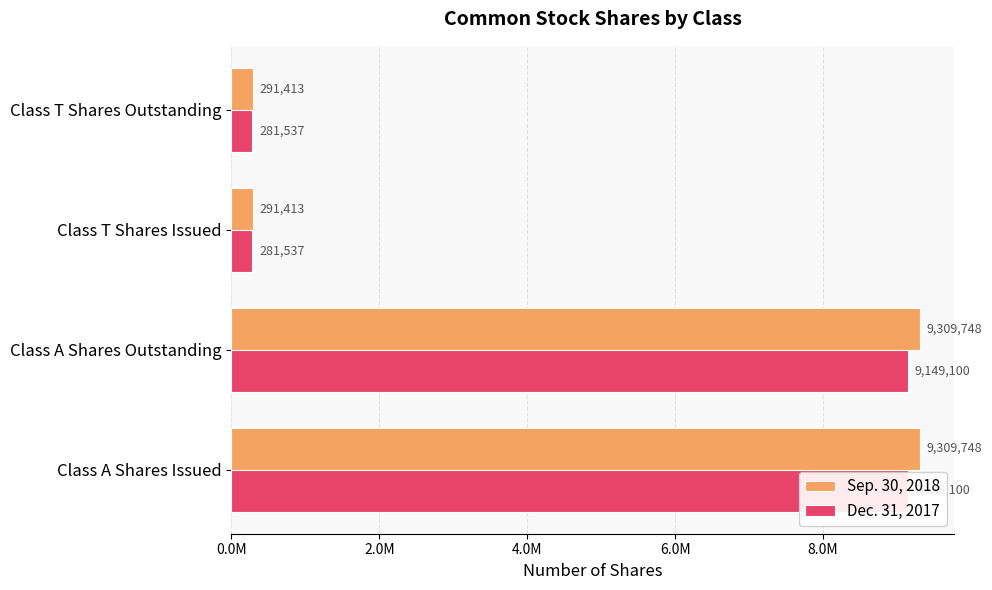

Rank the series by their average value, from highest to lowest.

Sep. 30, 2018, Dec. 31, 2017